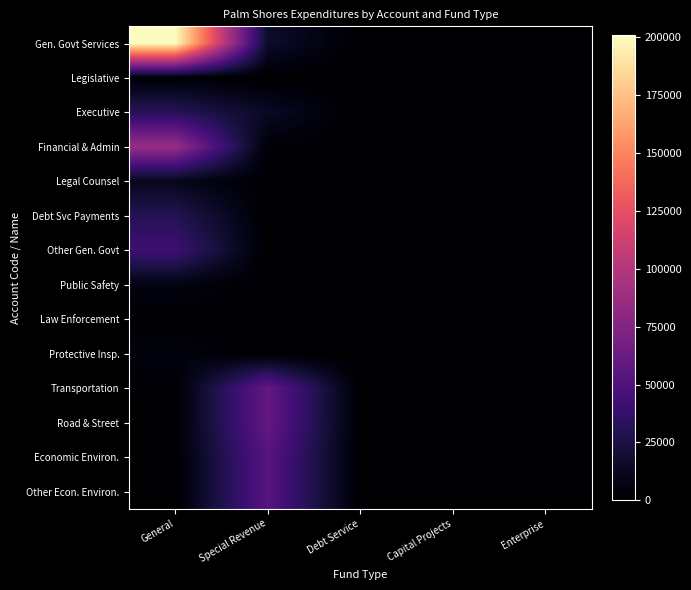

At which category is the sum across all series the highest?

General